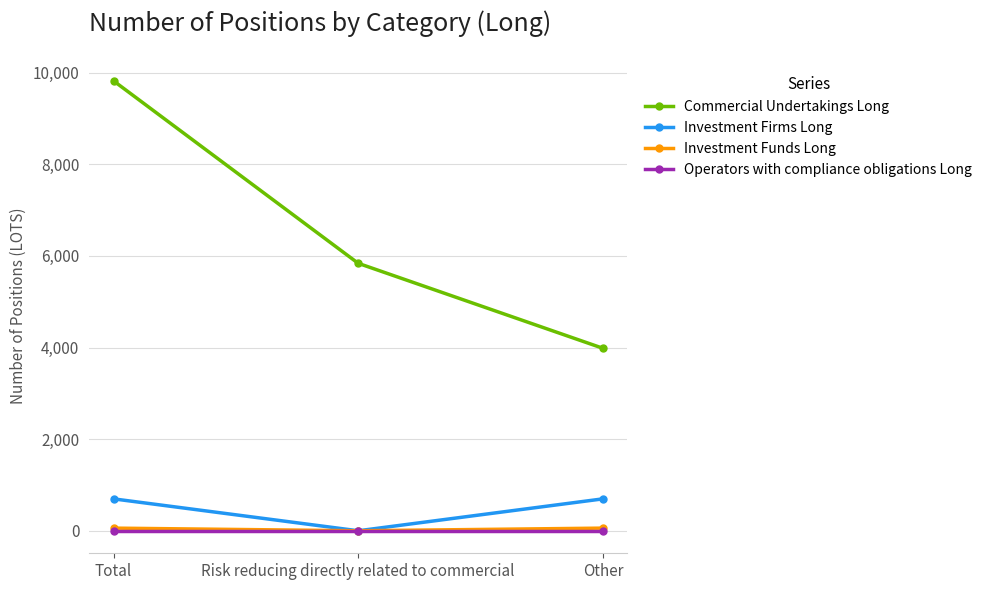

What are all the series names shown in the legend?

Commercial Undertakings Long, Investment Firms Long, Investment Funds Long, Operators with compliance obligations Long